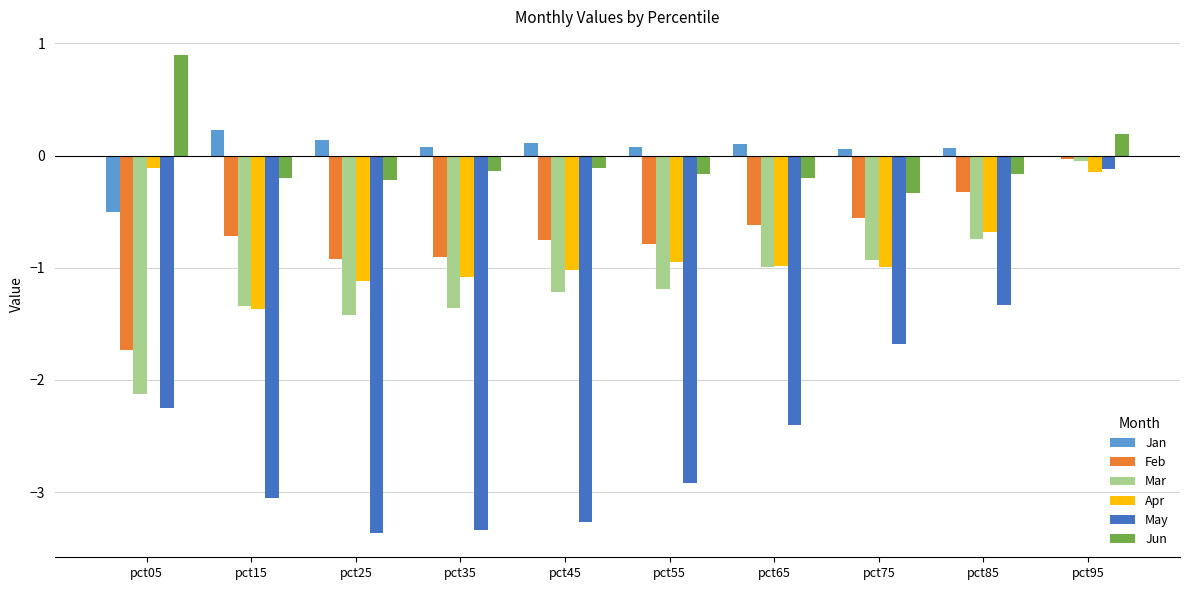

At which category is the sum across all series the highest?

pct95